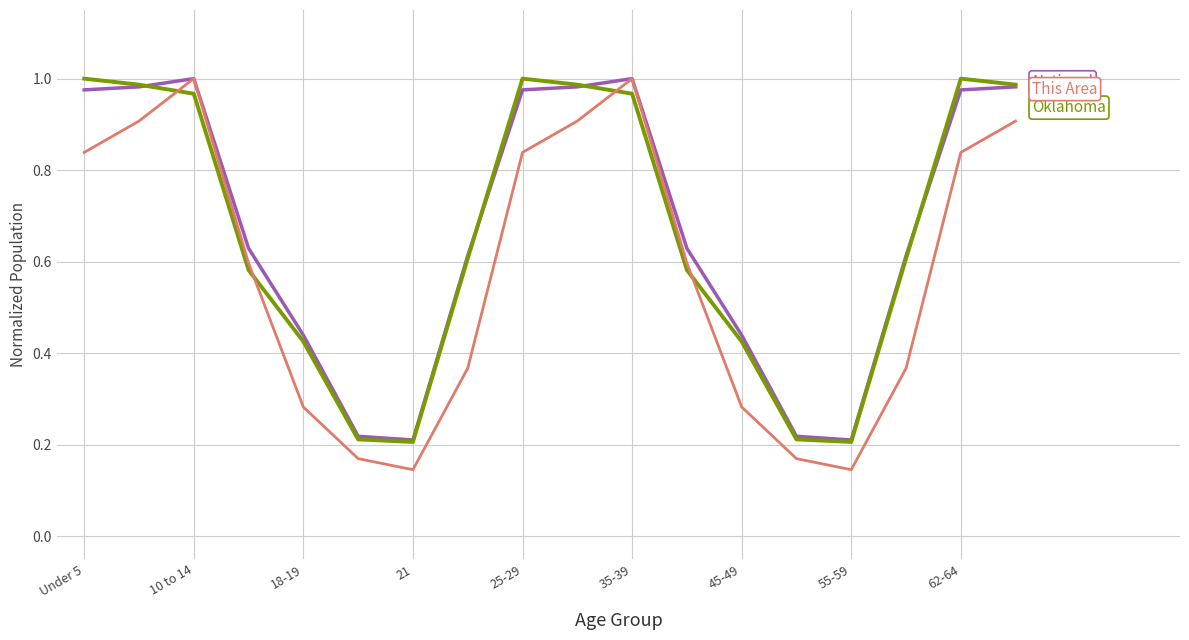

Does the chart have visible grid lines?

Yes